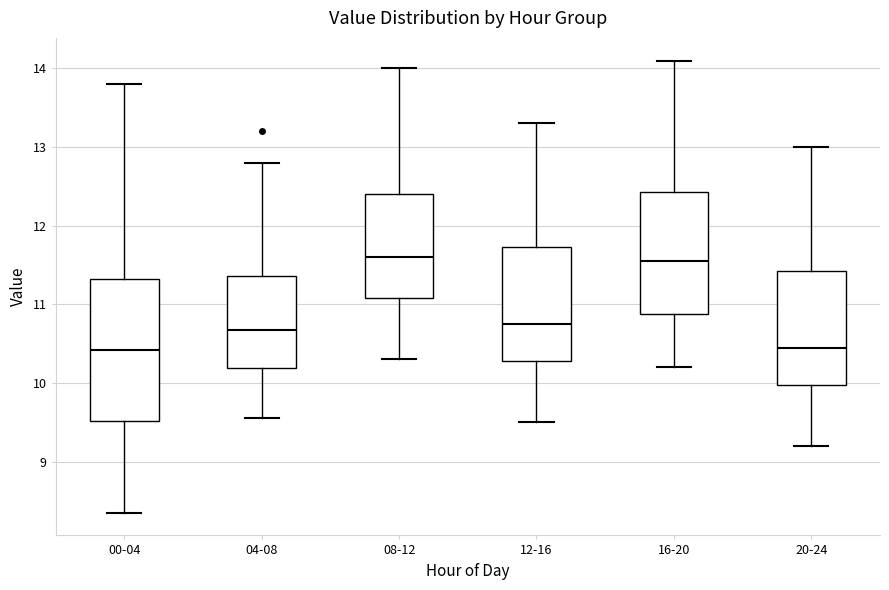

Which box is the tallest, from its lower edge to its upper edge?

00-04